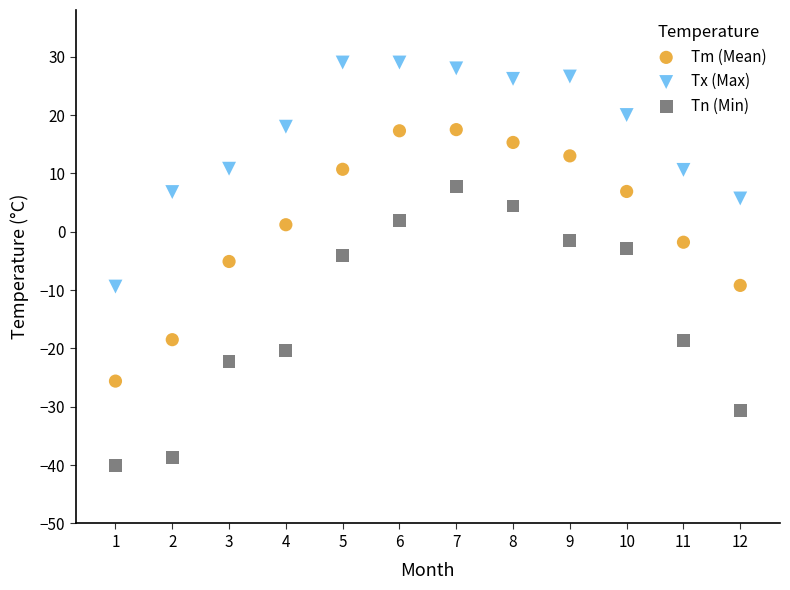

Which series has the largest Y range (max minus min)?

Tn (Min)